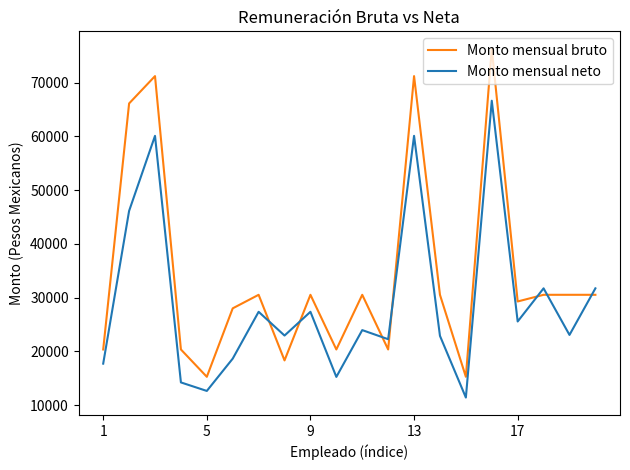

What is the highest value of the Monto mensual neto series?

66634.0